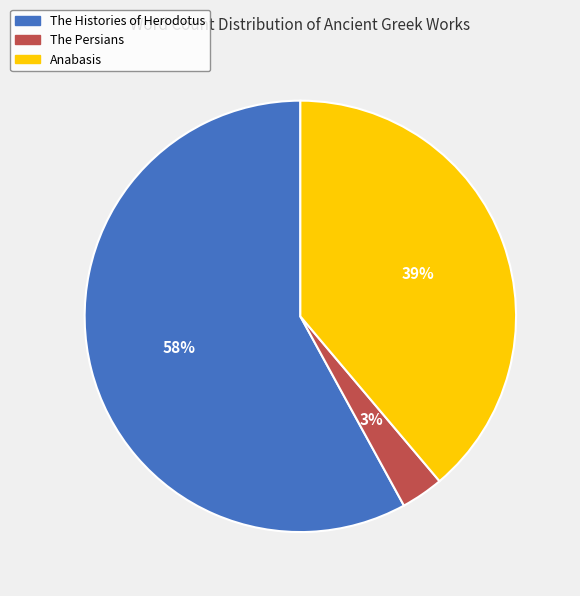

Is there any slice that represents more than half of the pie?

Yes